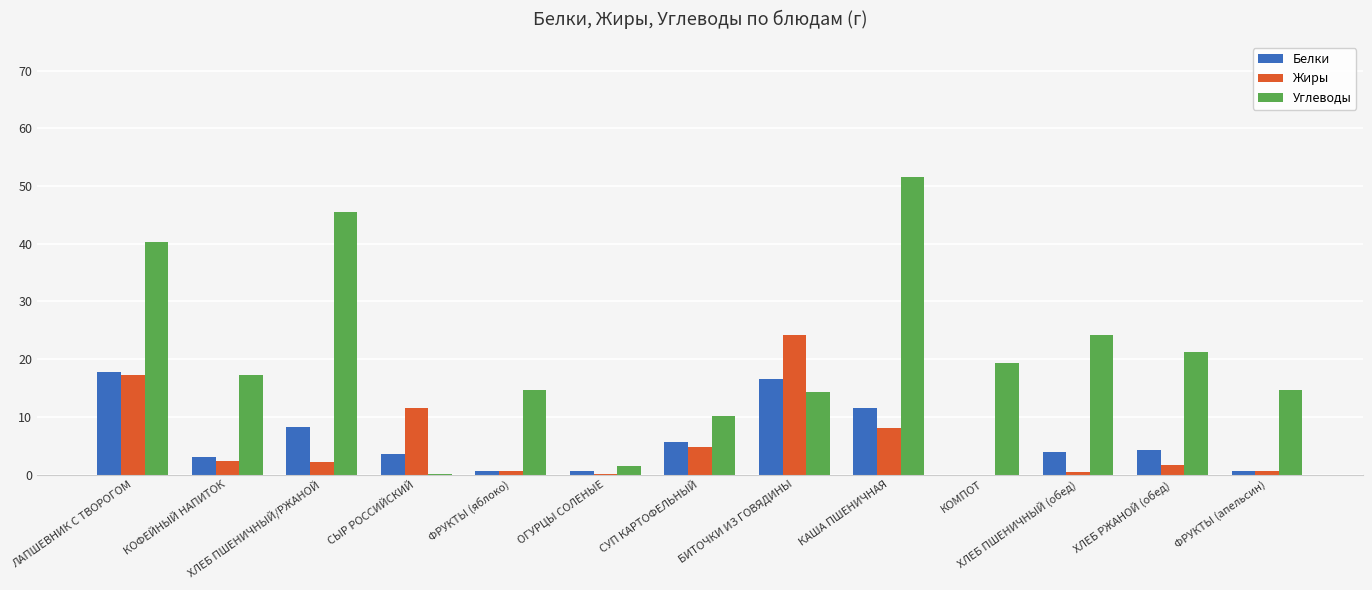

What is the highest value of the Белки series?

17.7